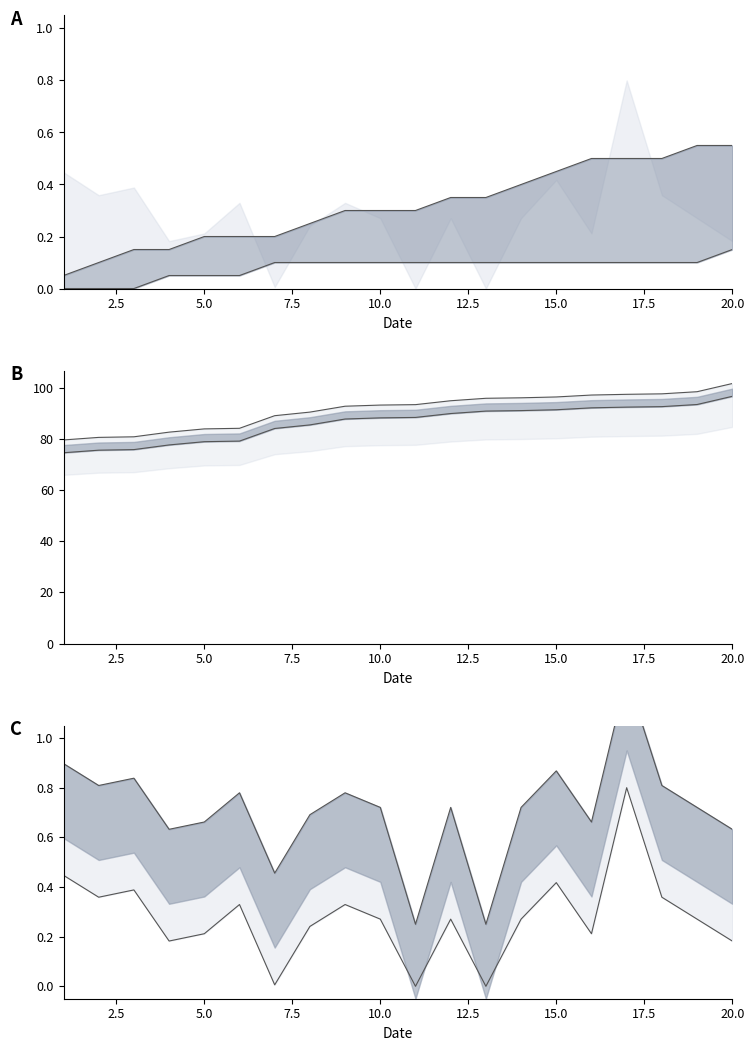

Count the number of categories in the chart.

20